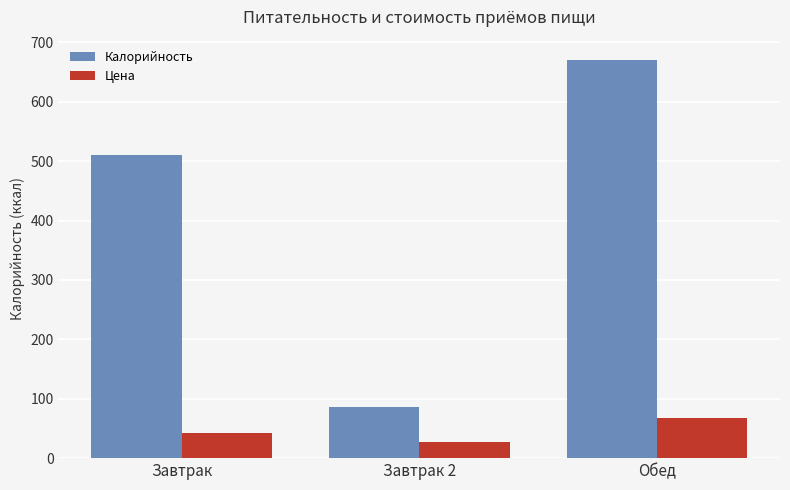

The value of Калорийность at Завтрак 2 is 86.0. True or false?

True